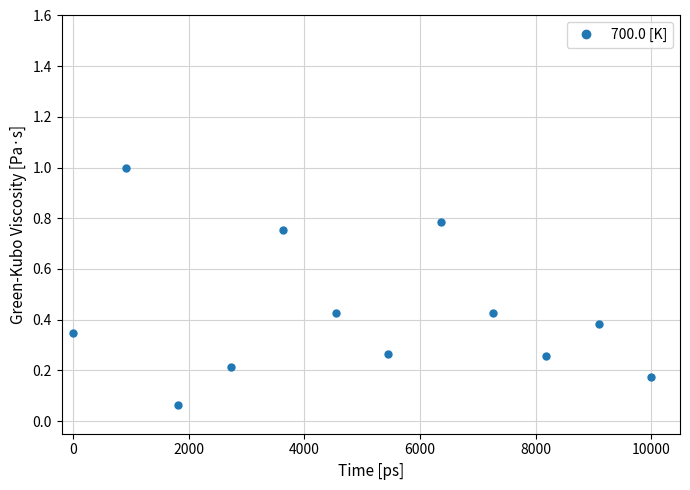

What is the sum of all values?

5.1